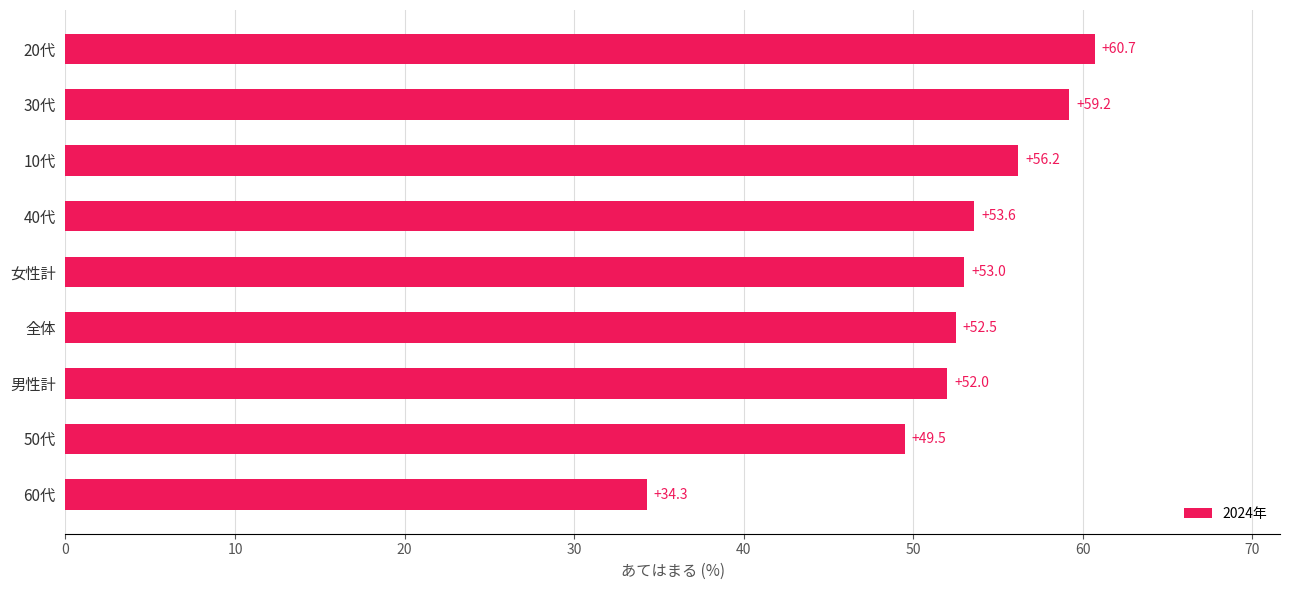

How many values are below 53?

4